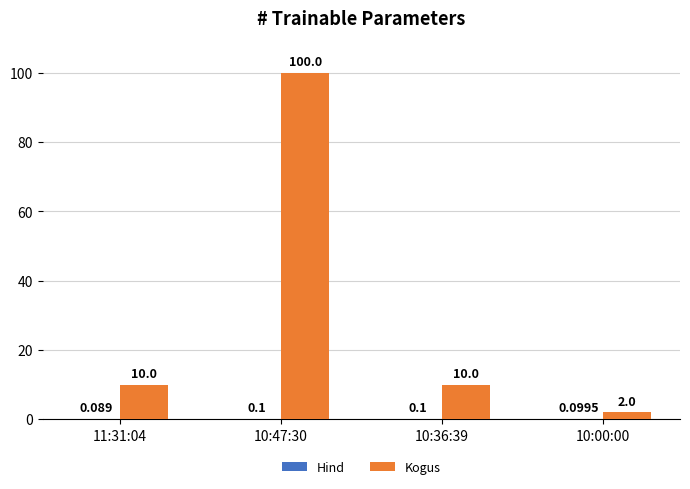

Between 11:31:04 and 10:47:30, which series saw the biggest shift?

Kogus